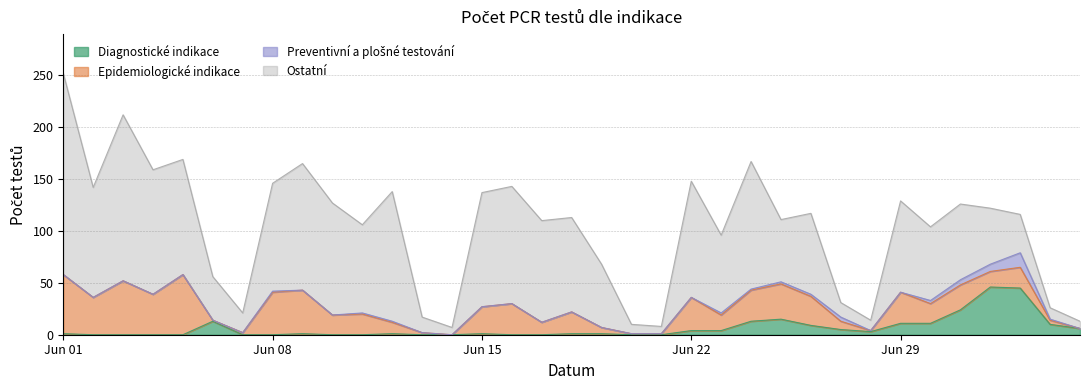

Does the chart display data point markers on the line(s)?

No